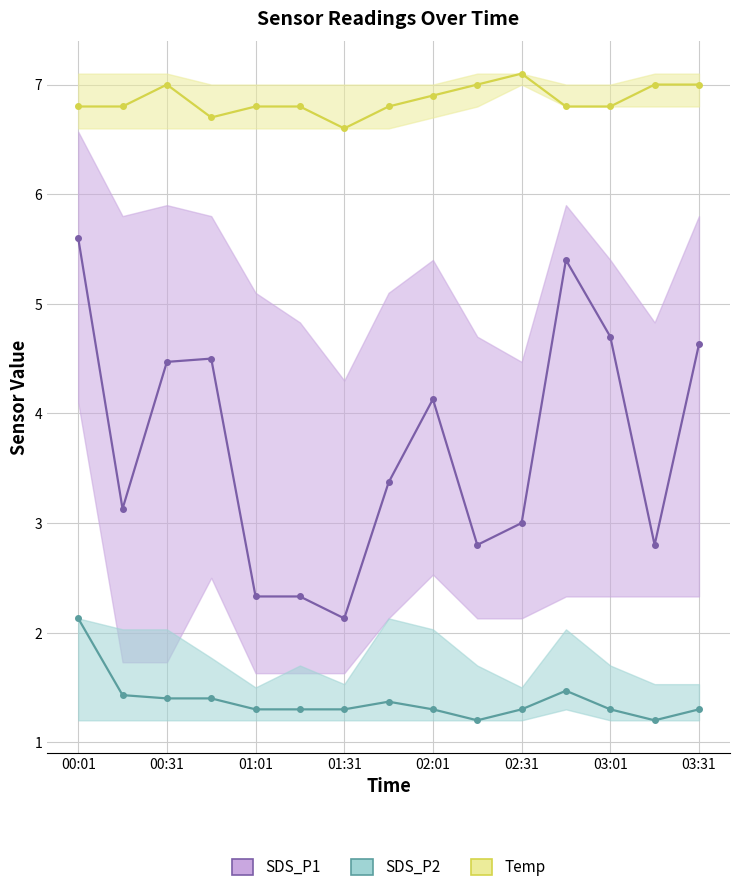

Where is the first local maximum for Temp?

00:31